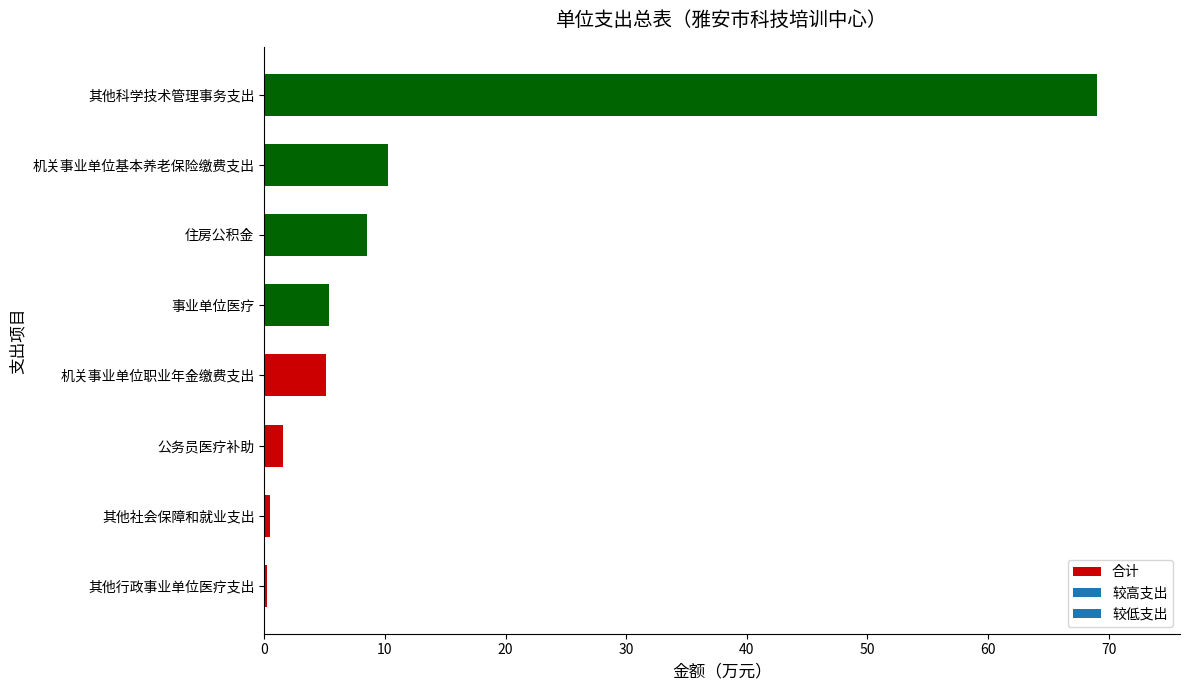

What value does the data have at 公务员医疗补助?

1.6